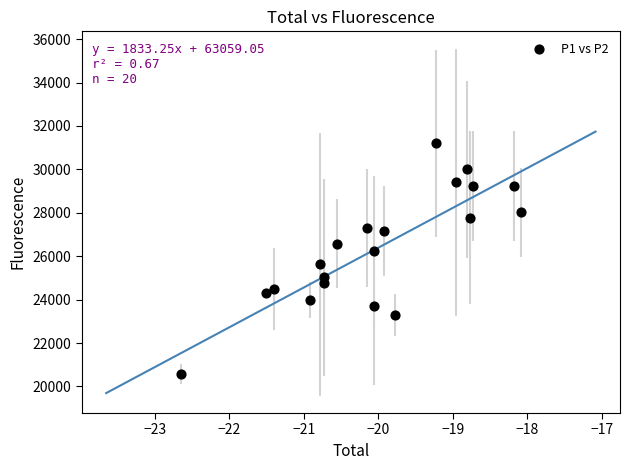

What is the range of Y values (max minus min)?

10620.0